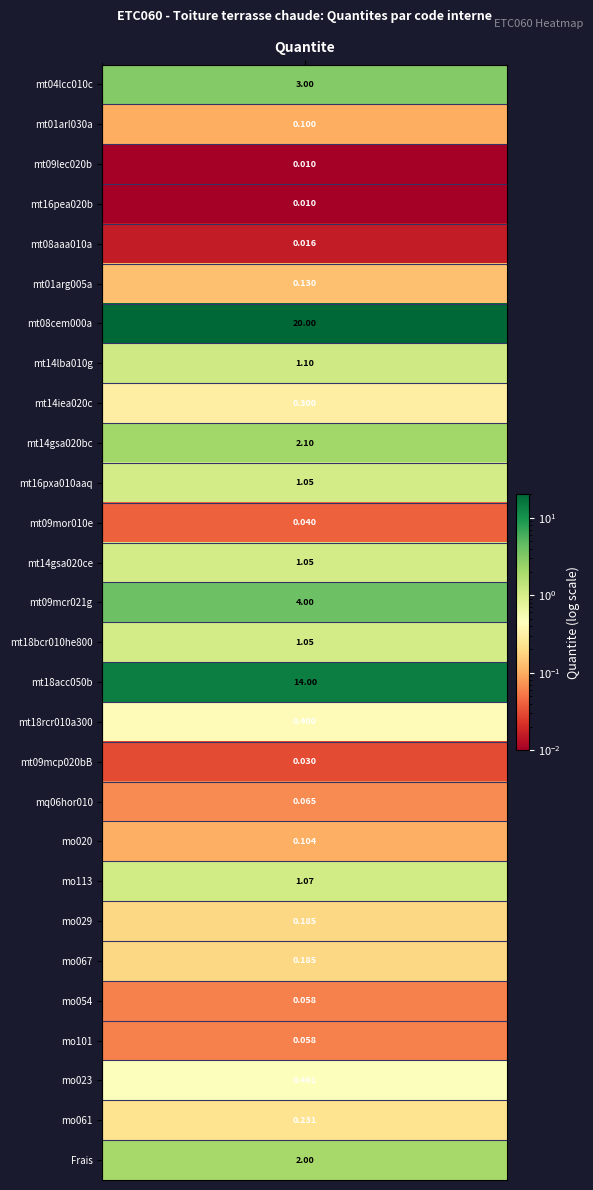

What is the sum of the values at mt16pea020b and mo029?

0.2